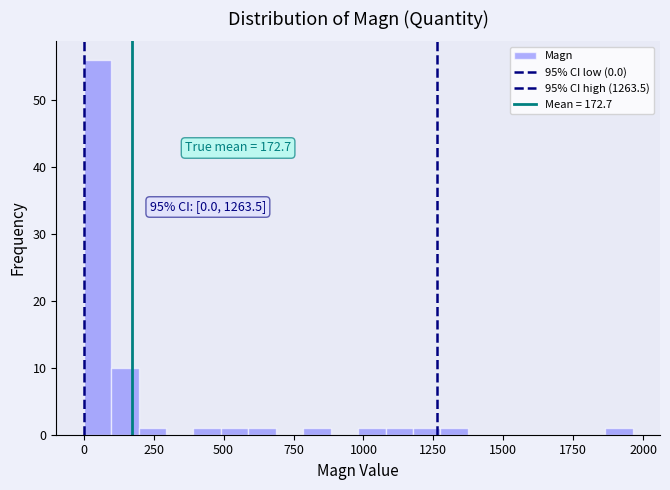

Read against the x-axis, roughly where is the centre of the tallest bar?

50